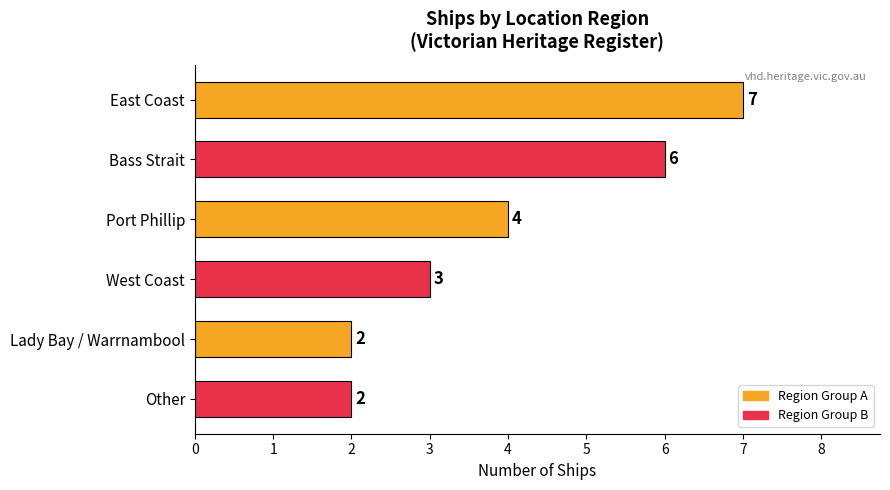

What is the ratio of the value at Other to the value at West Coast?

0.7